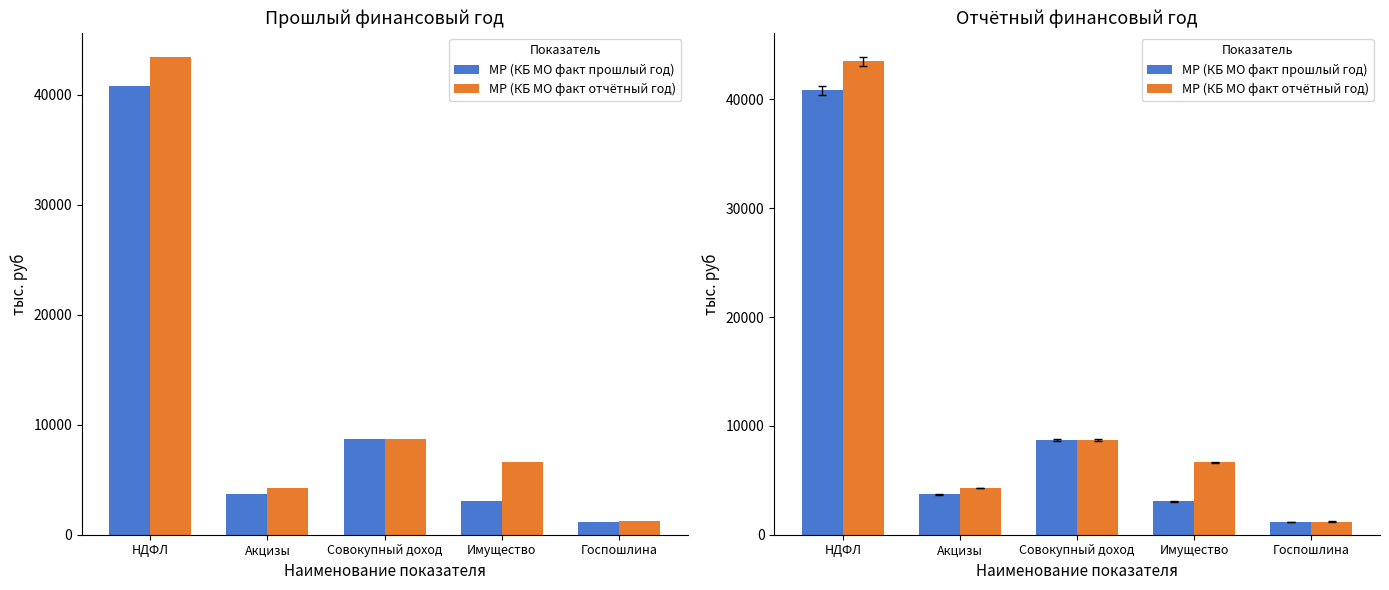

Are the bars grouped side by side (vs. stacked)?

Yes